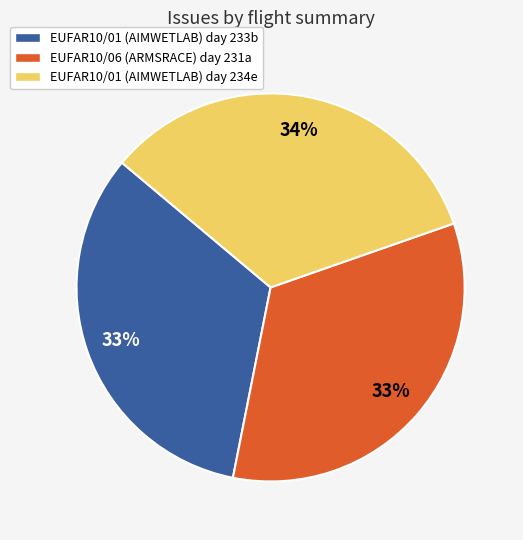

To the nearest percent, what is the combined percentage of EUFAR10/06 (ARMSRACE) day 231a and EUFAR10/01 (AIMWETLAB) day 234e?

67%